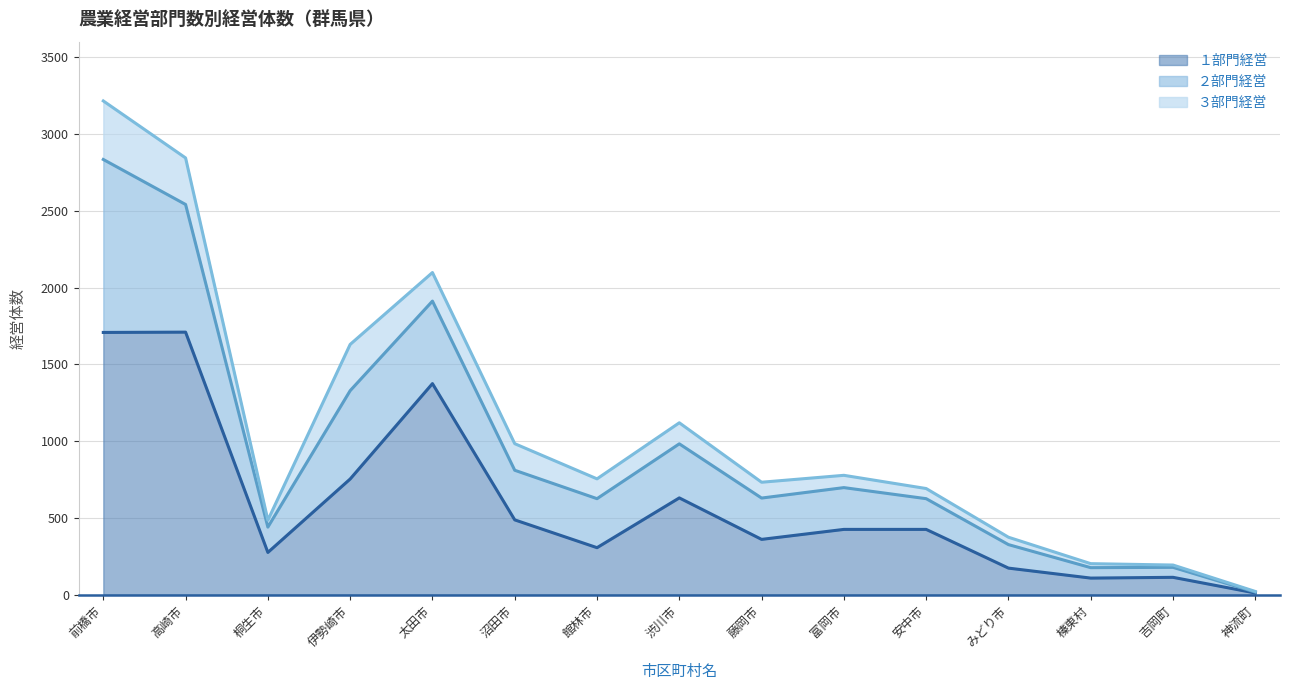

What is the difference between the highest and lowest values at 桐生市?

210